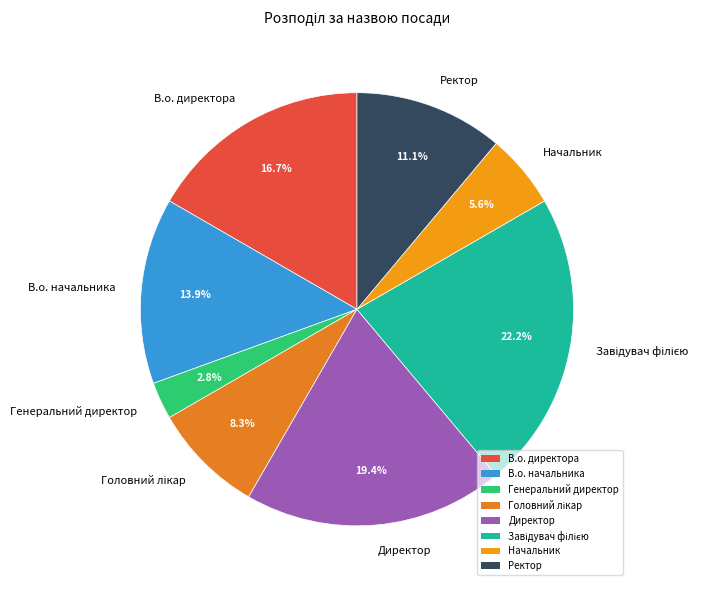

Which has a higher value, Генеральний директор or В.о. директора?

В.о. директора